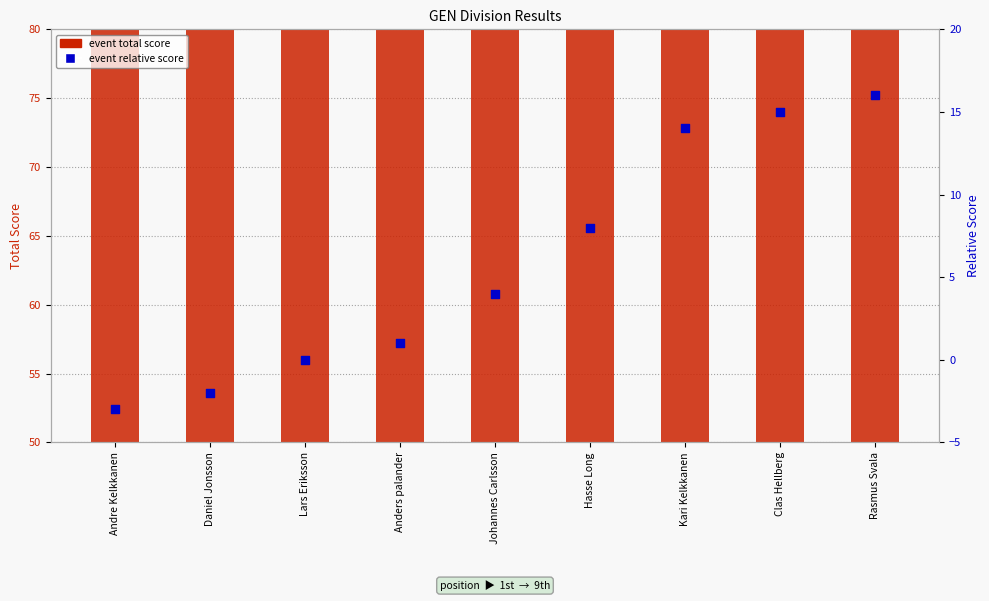

Which series reaches the maximum Y coordinate?

event total score